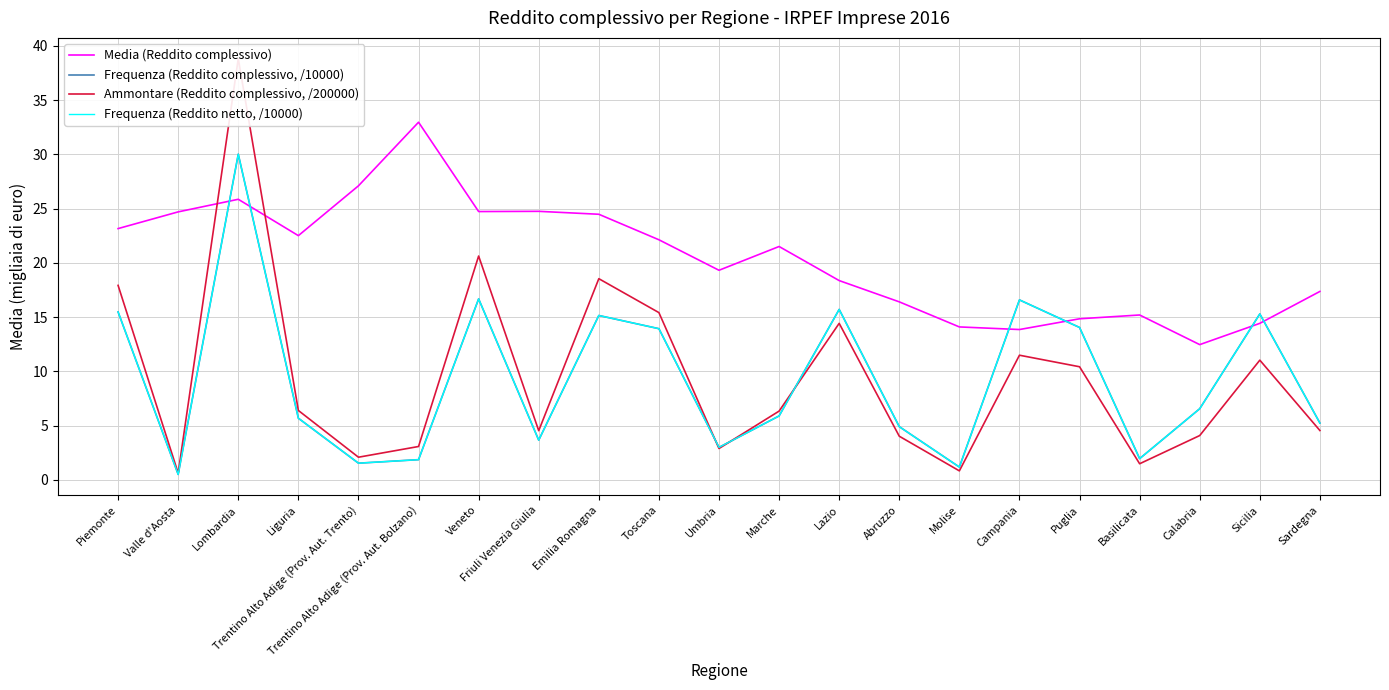

How many distinct data groups are displayed?

4